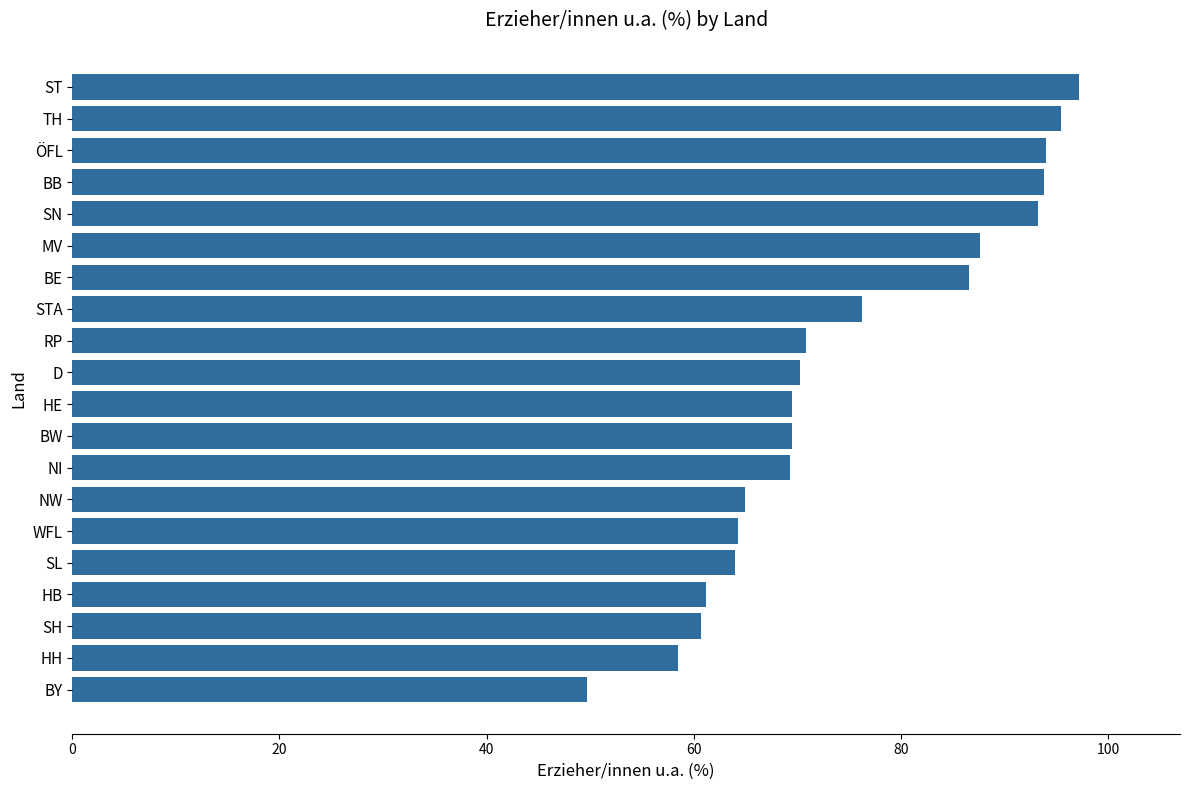

What is the greatest value displayed?

97.2